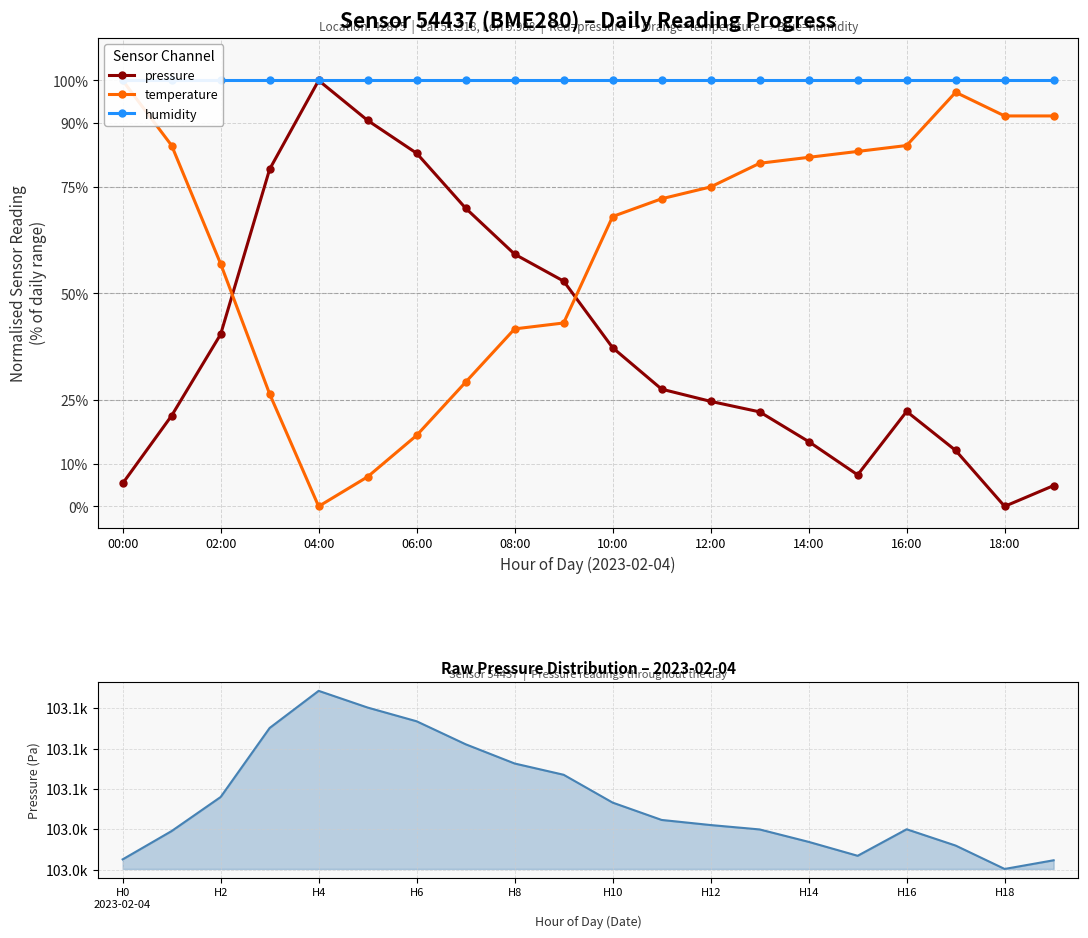

What is the highest value of the pressure series?

100.0